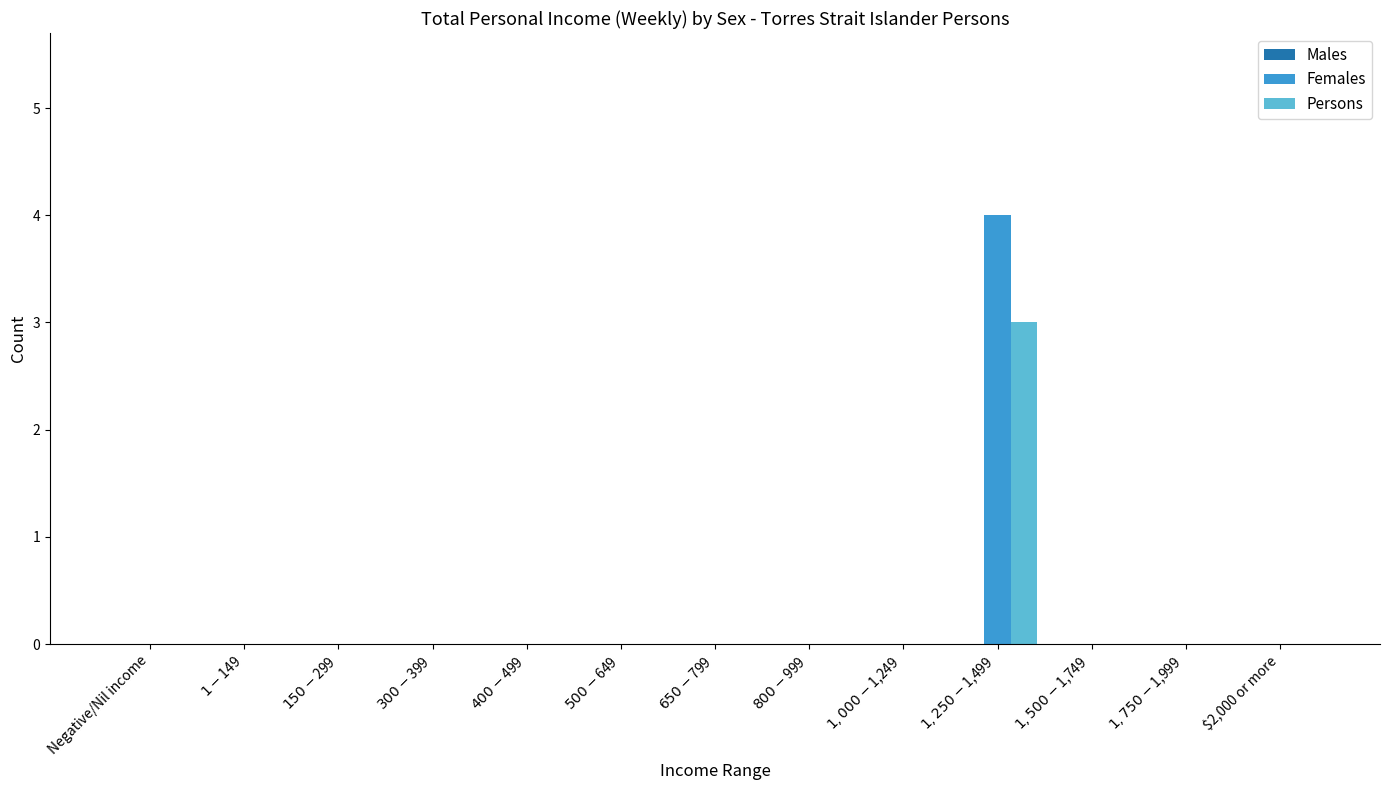

What is the greatest value displayed?

4